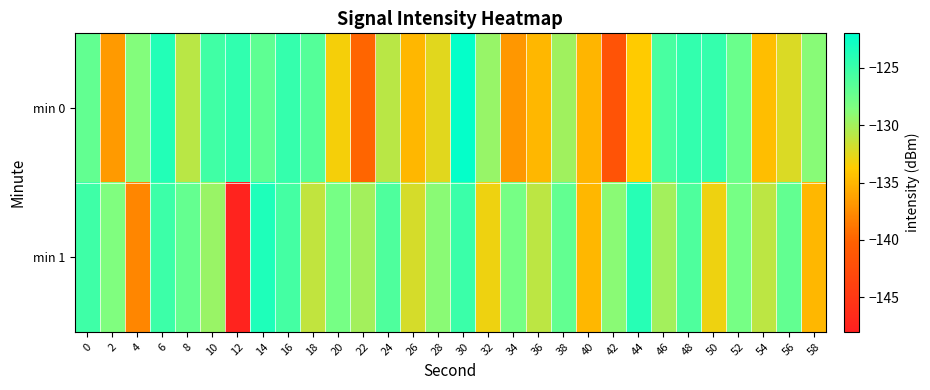

Which series has the largest total across all categories?

min 1